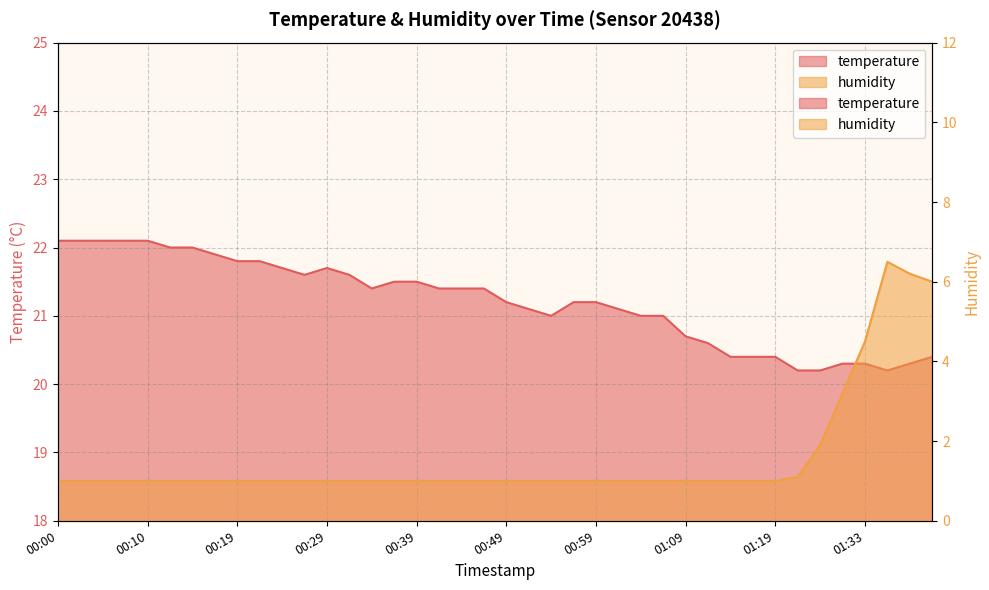

True or false: temperature and humidity intersect in this chart.

False